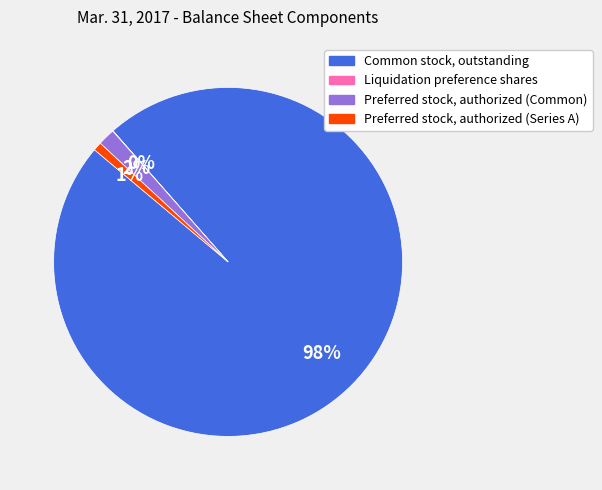

What is the largest slice in the pie chart?

Common stock, outstanding